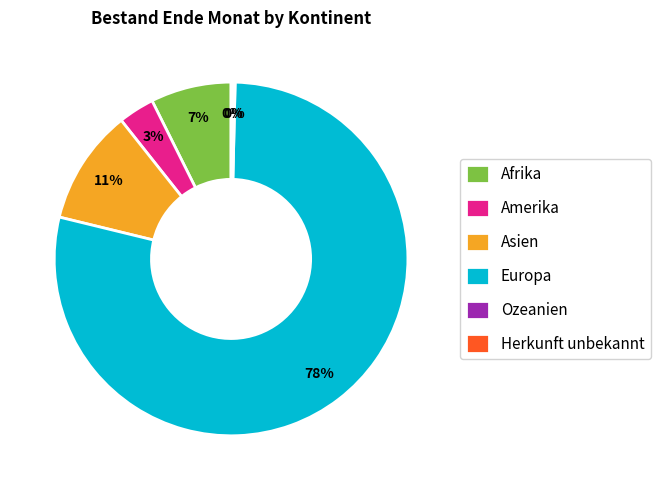

The Europa slice represents 78% of the pie. True or false?

True